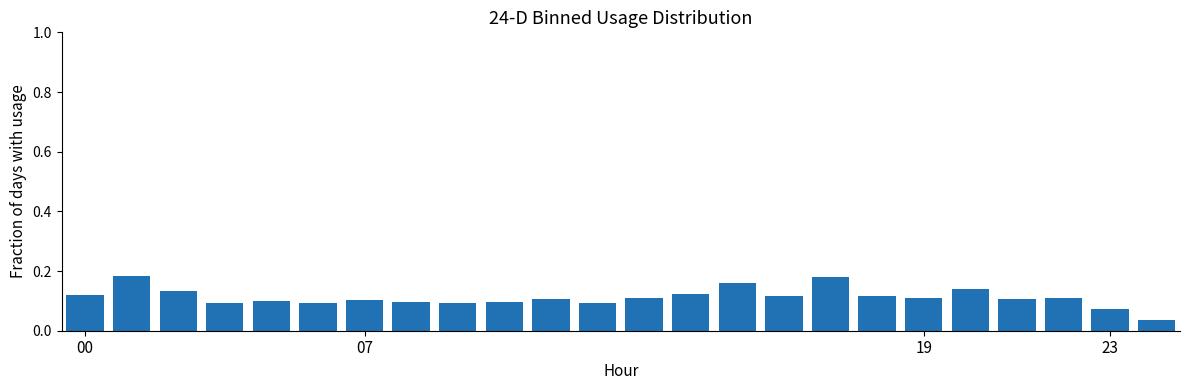

How many values are between 0 and 1?

24